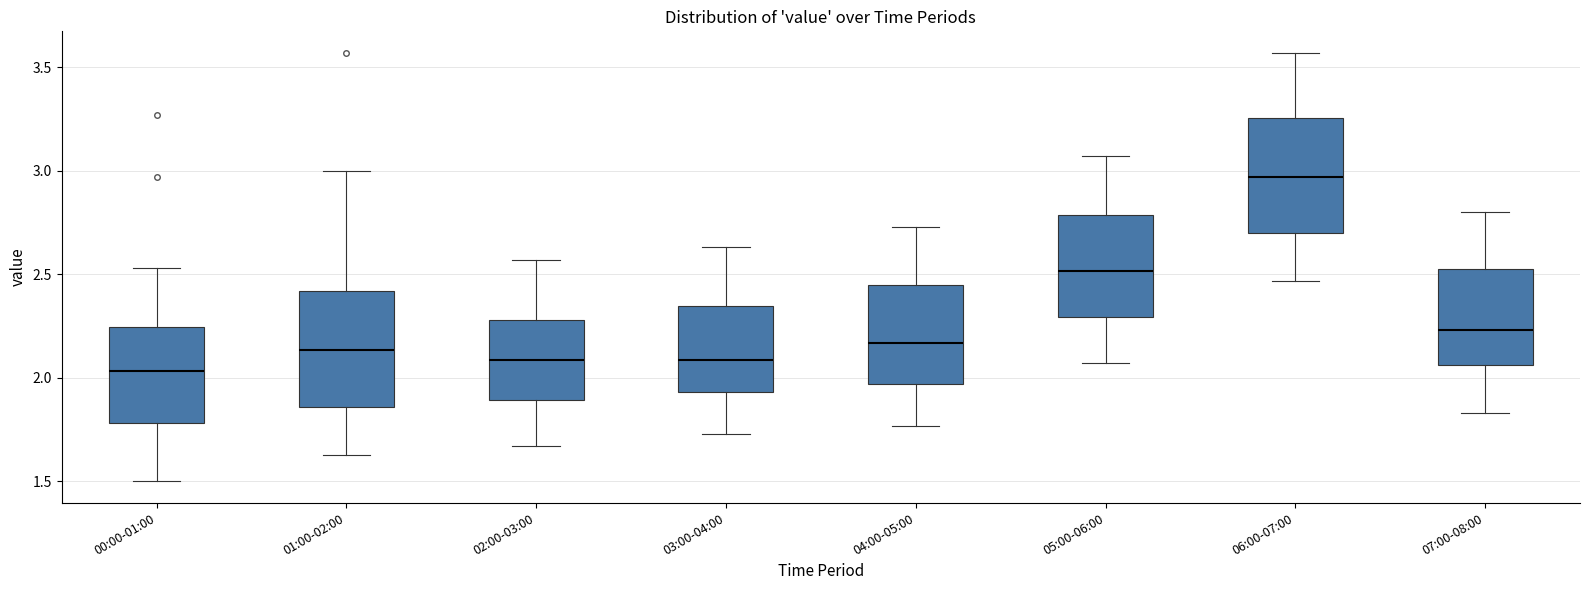

Reading left to right, read every box against the y-axis: the position of its median line, the range the box covers, and the ends of its whiskers. The values are not printed on the chart, so give them approximately, as read against the axis.

00:00-01:00: median 2.05, box 1.80 to 2.25, whiskers 1.50 to 2.55
01:00-02:00: median 2.15, box 1.85 to 2.40, whiskers 1.65 to 3.00
02:00-03:00: median 2.10, box 1.90 to 2.30, whiskers 1.65 to 2.55
03:00-04:00: median 2.10, box 1.95 to 2.35, whiskers 1.75 to 2.65
04:00-05:00: median 2.15, box 1.95 to 2.45, whiskers 1.75 to 2.75
05:00-06:00: median 2.50, box 2.30 to 2.80, whiskers 2.05 to 3.05
06:00-07:00: median 2.95, box 2.70 to 3.25, whiskers 2.45 to 3.55
07:00-08:00: median 2.25, box 2.05 to 2.55, whiskers 1.85 to 2.80